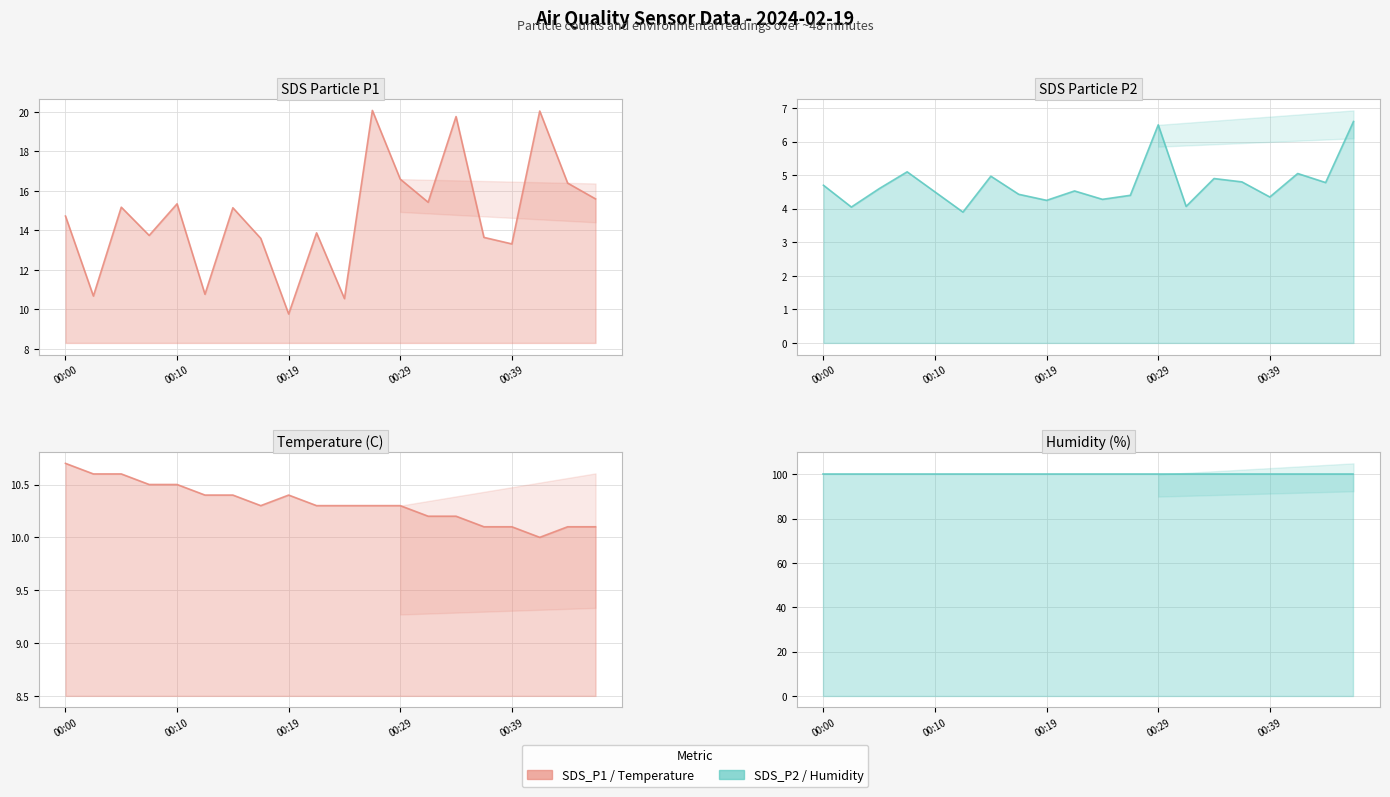

What is the value of the Temp point at the 11th from the left?

10.3